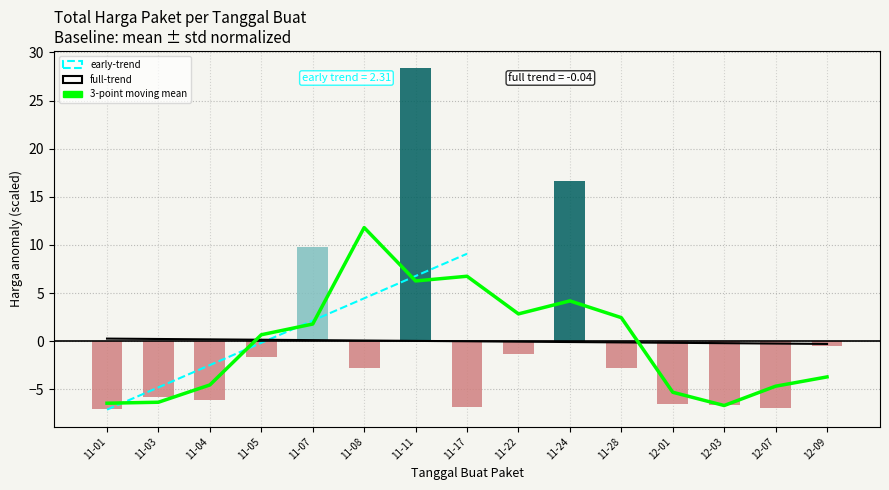

What is the sum of the values at 11-07 and 11-24?

26.5